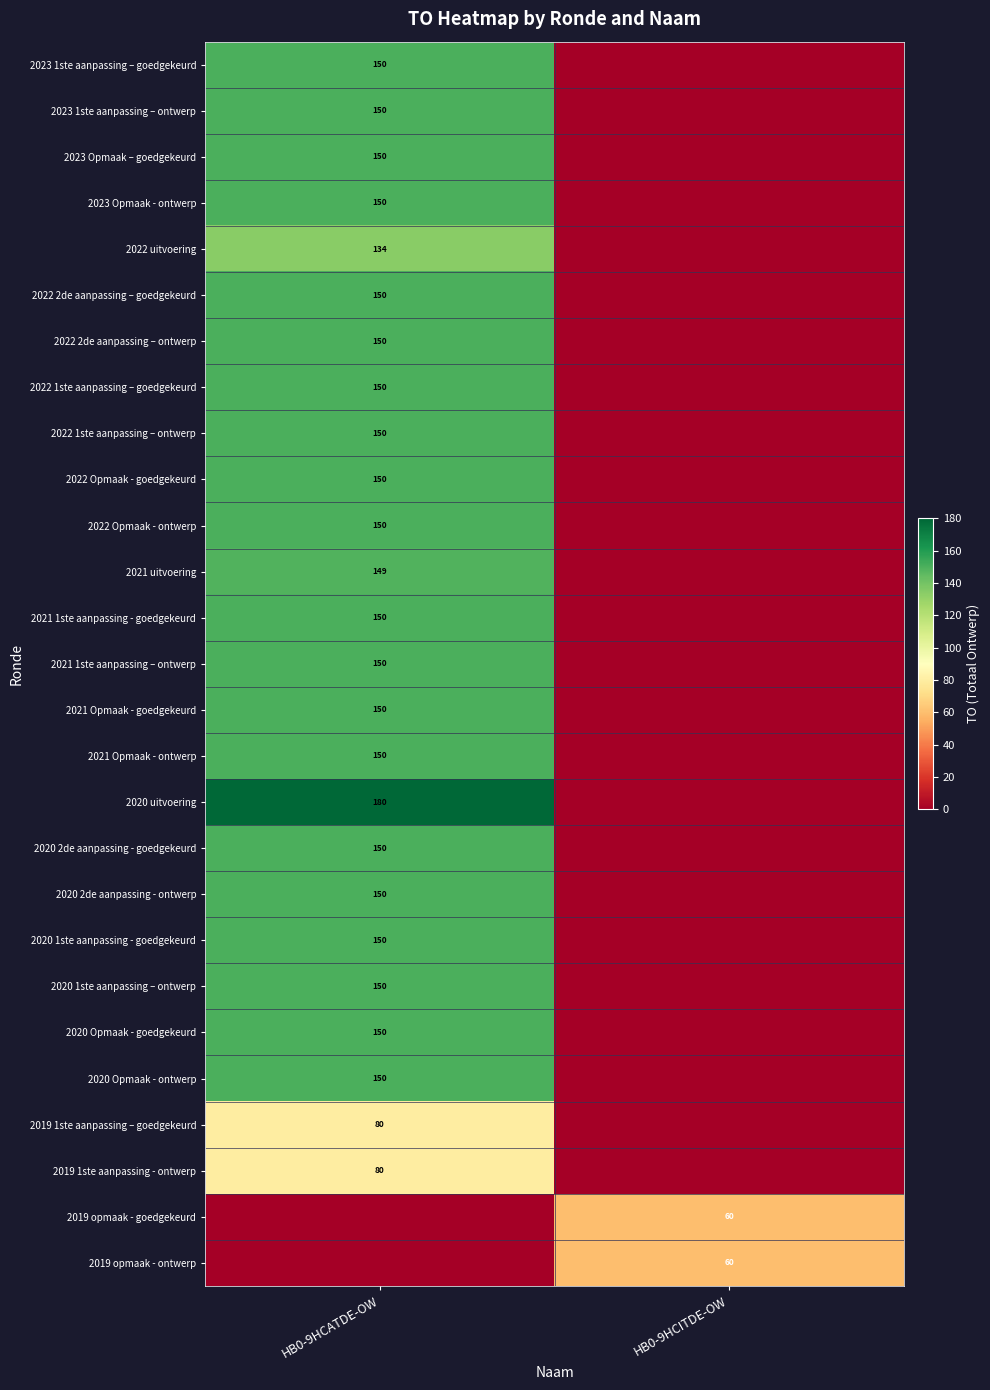

What is the sum of the row_0 values at HB0-9HCATDE-OW and HB0-9HCITDE-OW?

150